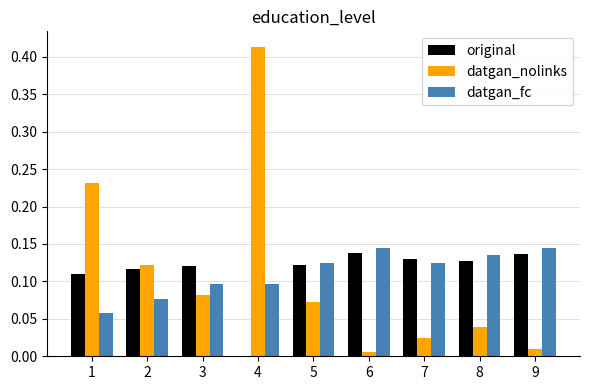

The value of original at 7 is 0.0. True or false?

False